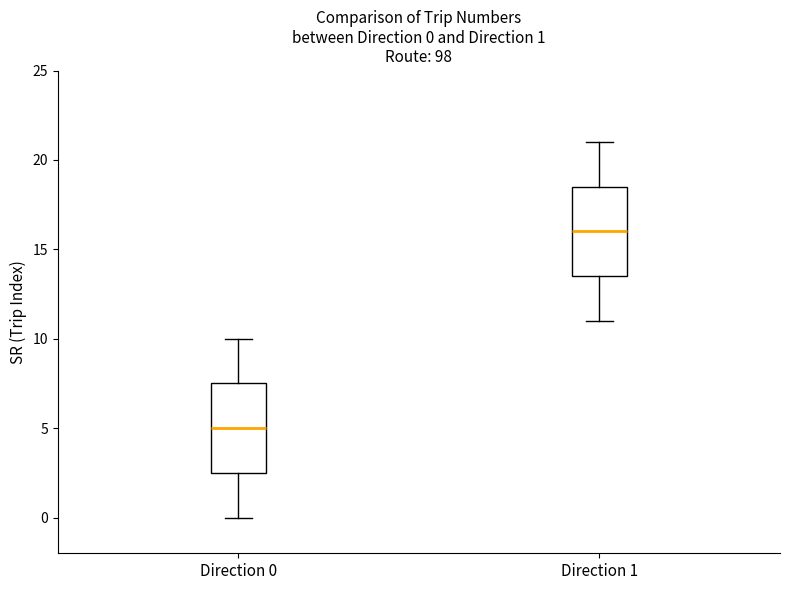

Which box's median line is the lowest?

Direction 0